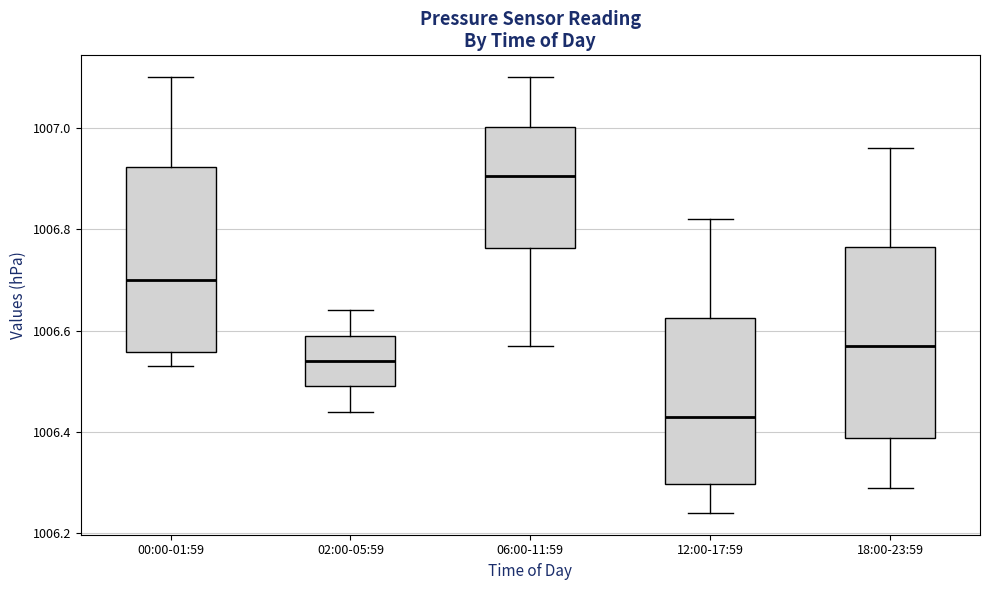

Where is the upper edge of the box for 18:00-23:59 on the y-axis? The values are not printed on the chart, so give them approximately, as read against the axis.

1006.76